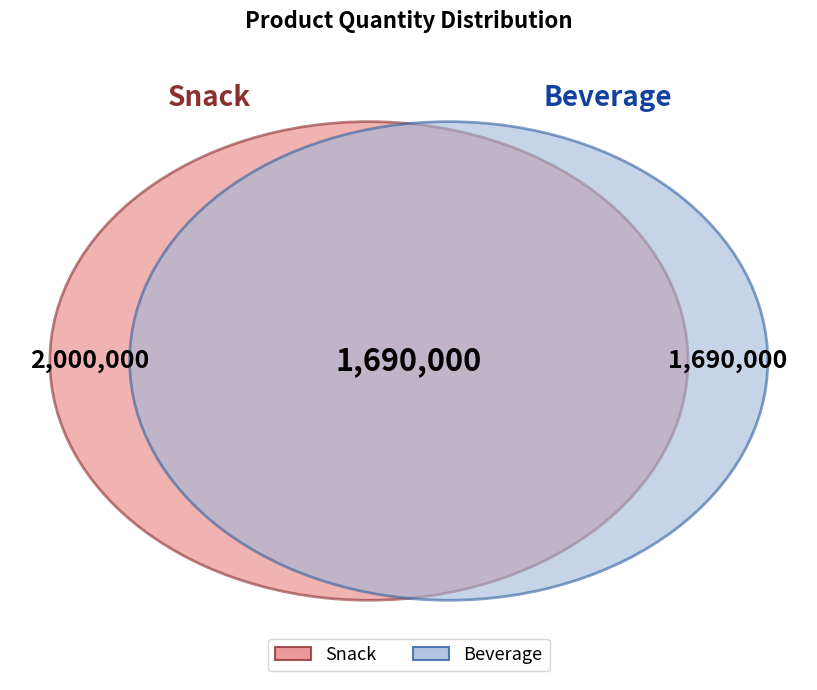

Does any single category account for the majority?

No